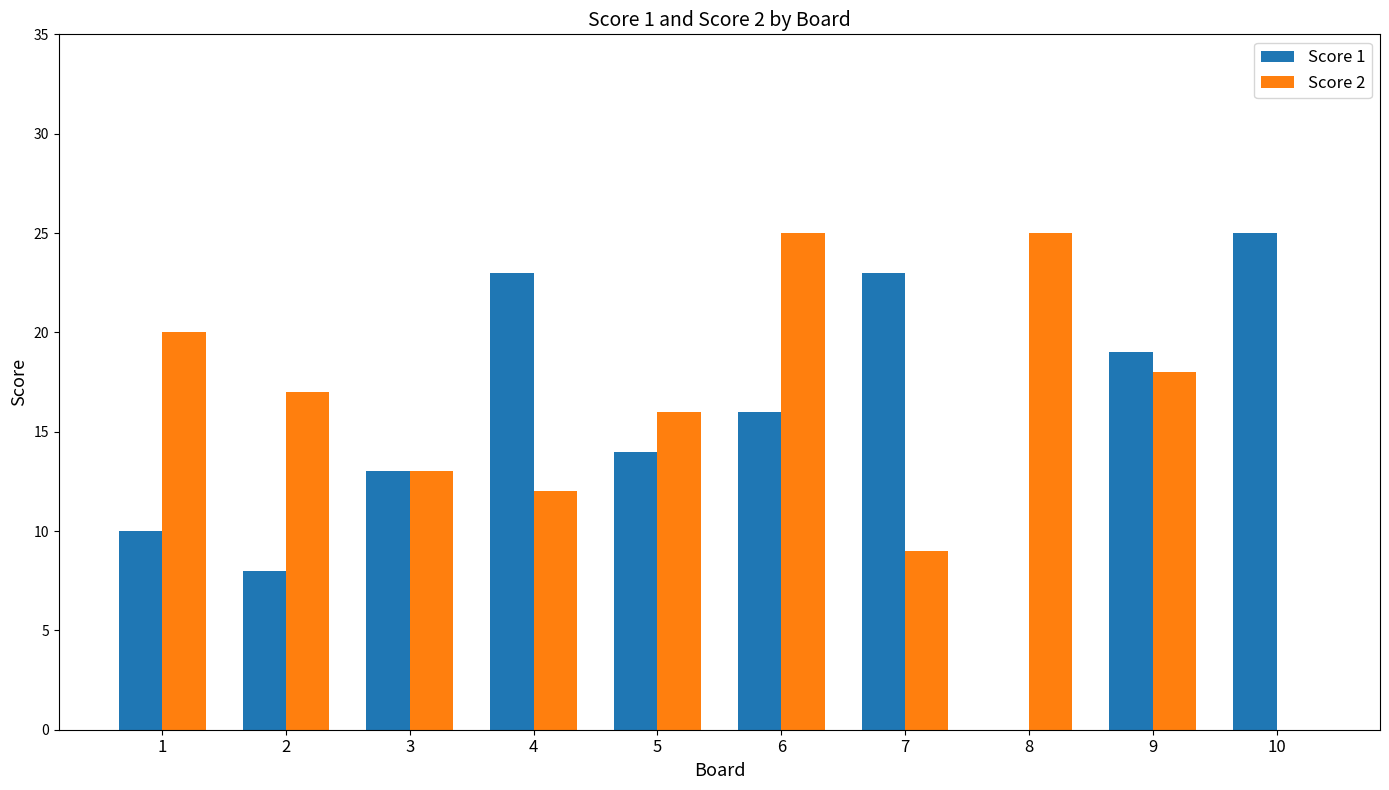

Does the chart contain stacked bars?

No